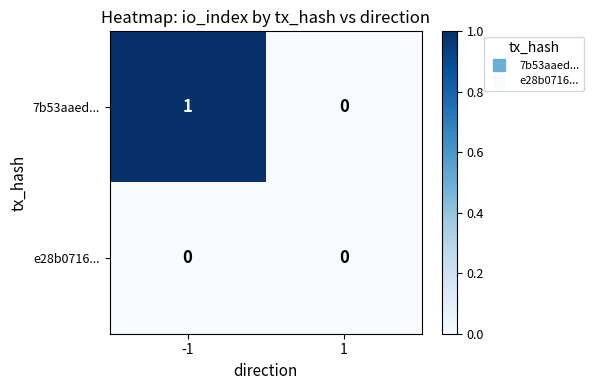

Which series has the widest spread of values?

7b53aaed...